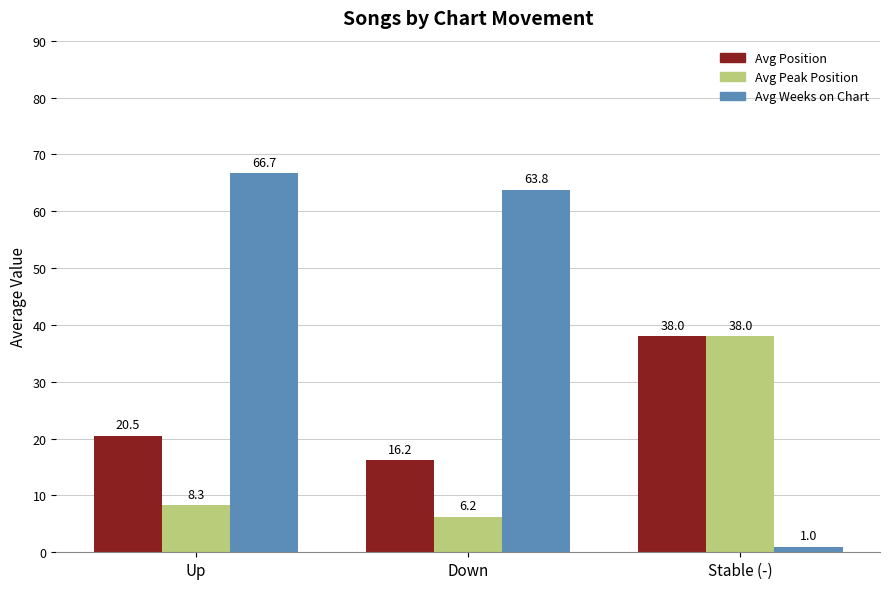

What is the greatest value displayed?

66.7